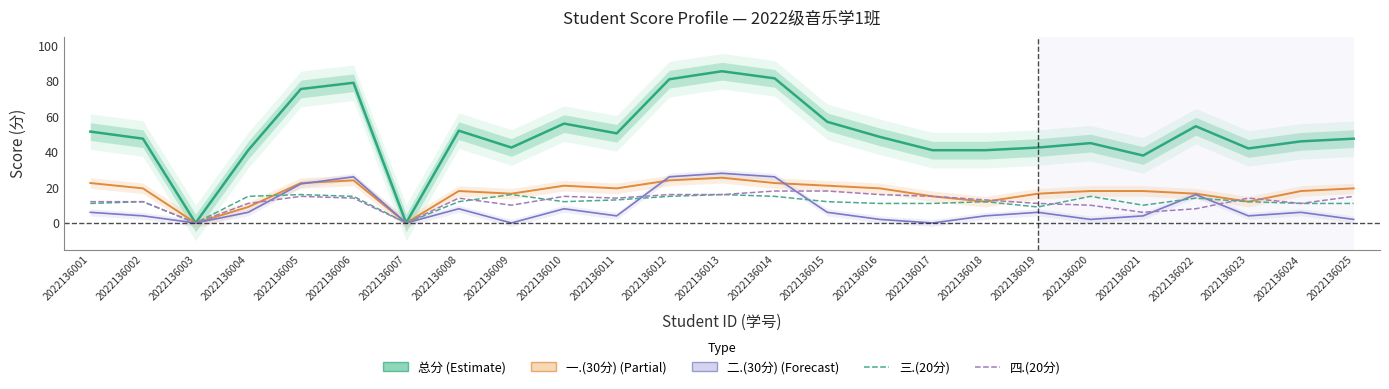

At which label does 一.(30分) reach its peak?

2022136013